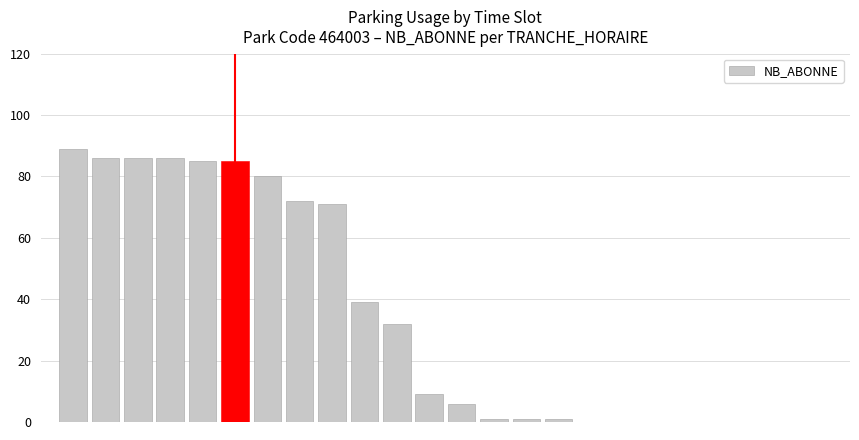

What is the sum of all values?

829